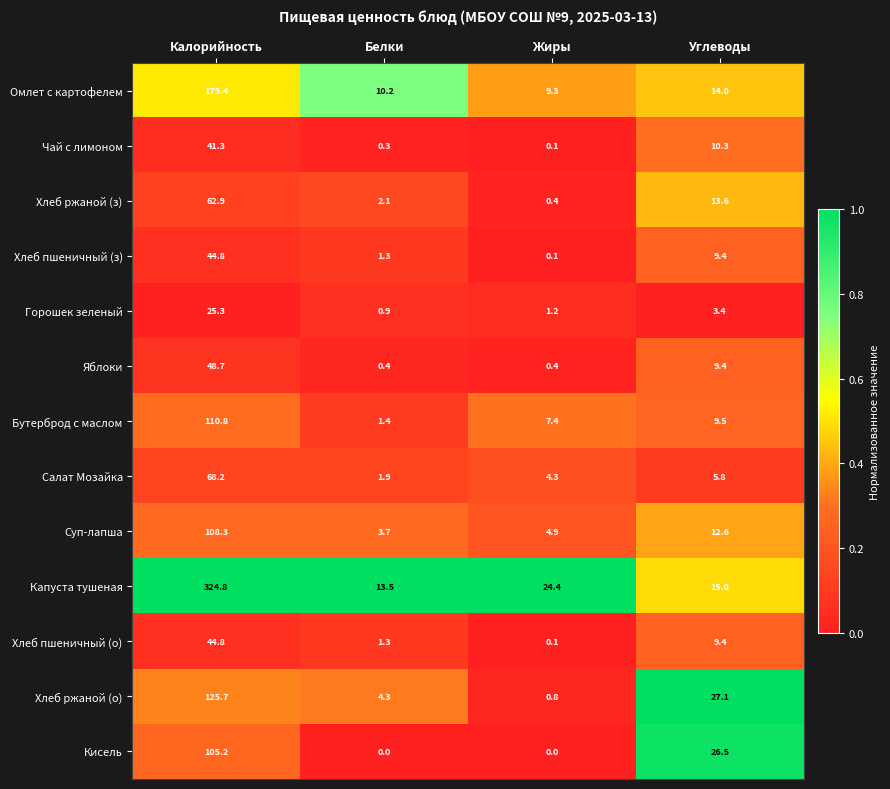

At which category is the sum across all series the highest?

Калорийность